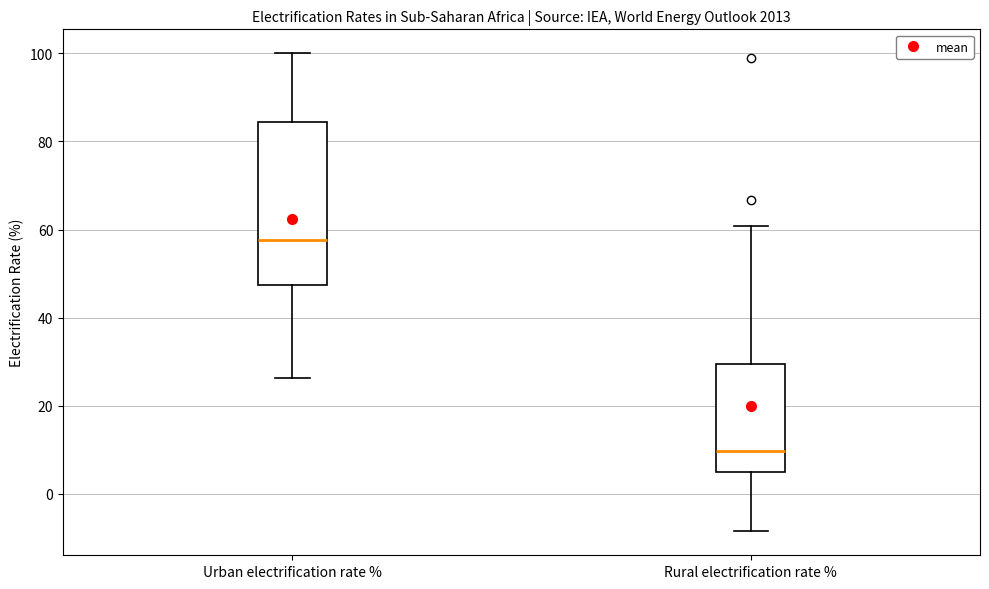

Where is the upper edge of the box for Urban electrification rate % on the y-axis? The values are not printed on the chart, so give them approximately, as read against the axis.

84